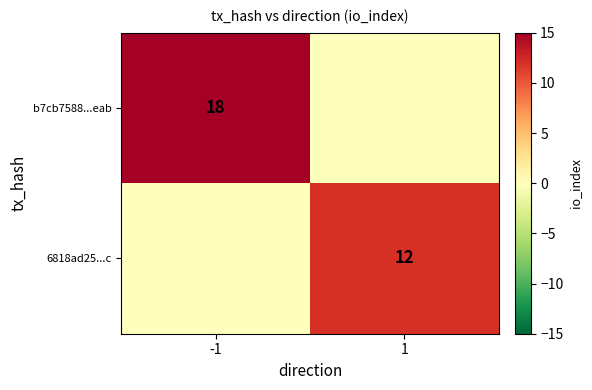

Is it true that b7cb7588...eab equals 31 at -1?

False